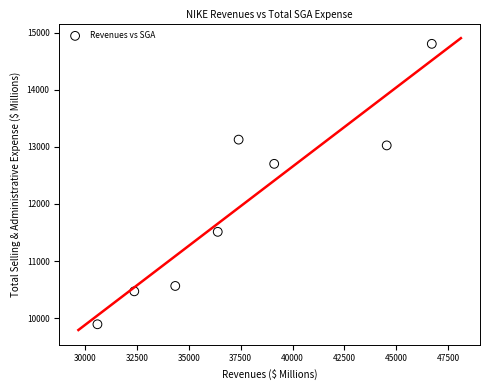

What is the range of X values (max minus min)?

16109